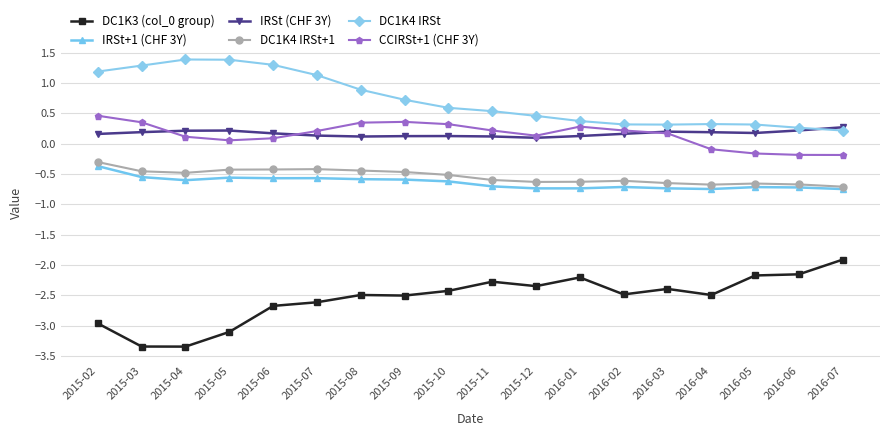

What is the label of the 13th point from the right?

2015-07